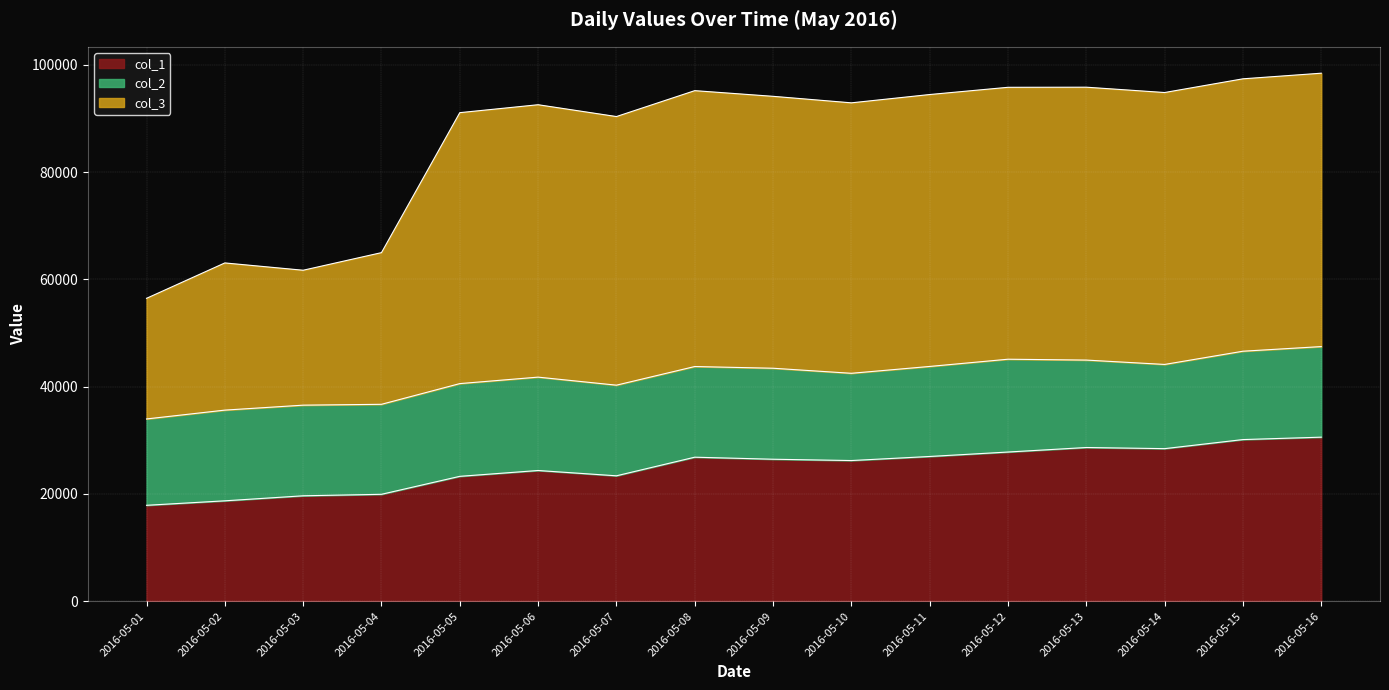

What is the total value across all series at 2016-05-02?

63061